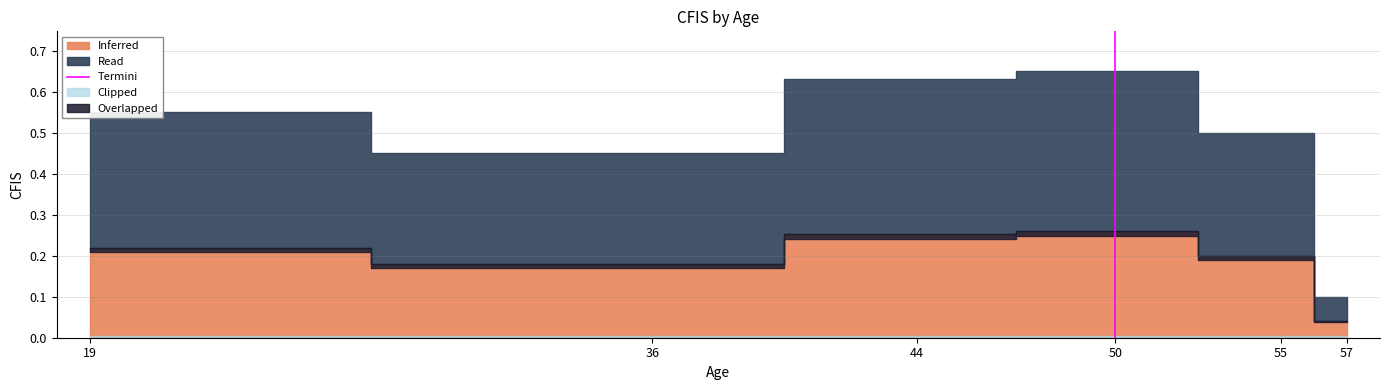

What is the sum of the values at 19 and 36?

1